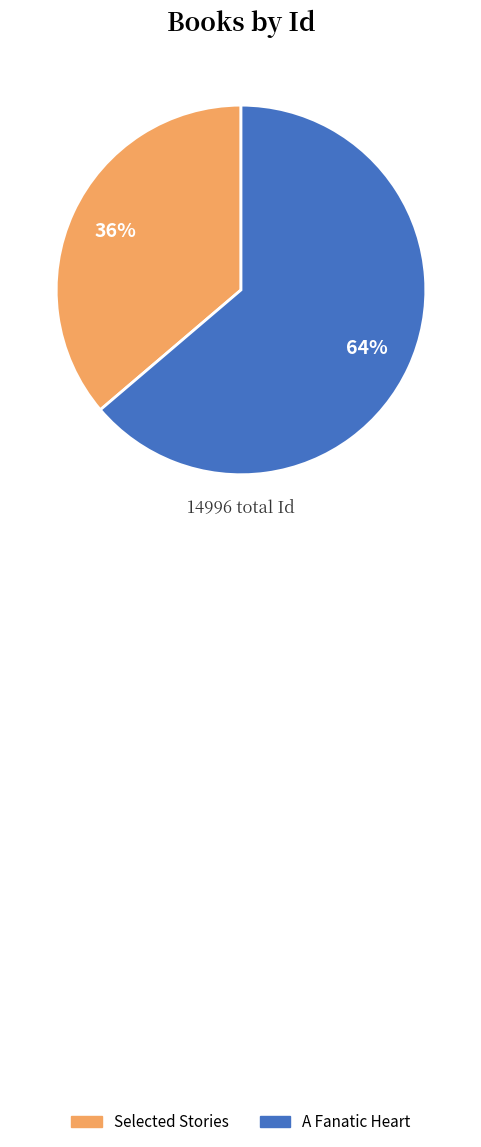

Is it true that Selected Stories is 25% of the pie?

False